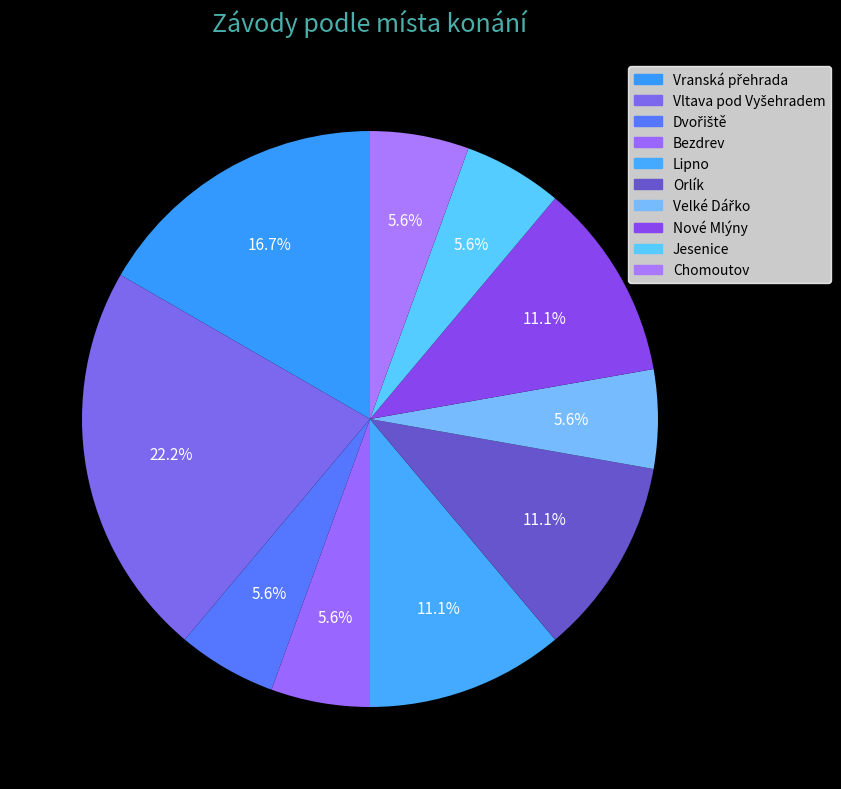

Which slice is the largest?

Vltava pod Vyšehradem